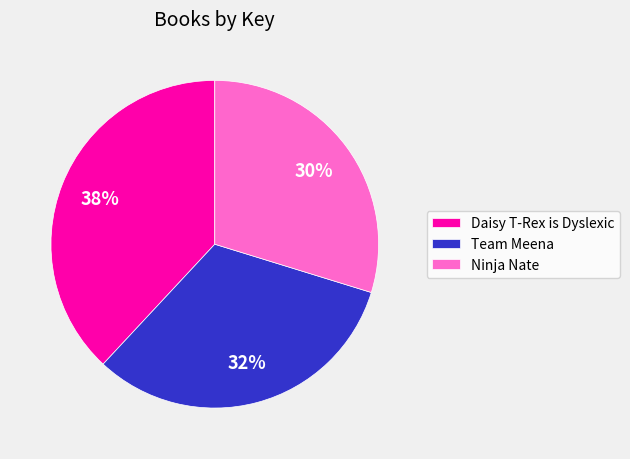

Does Daisy T-Rex is Dyslexic represent more than half of the total?

No